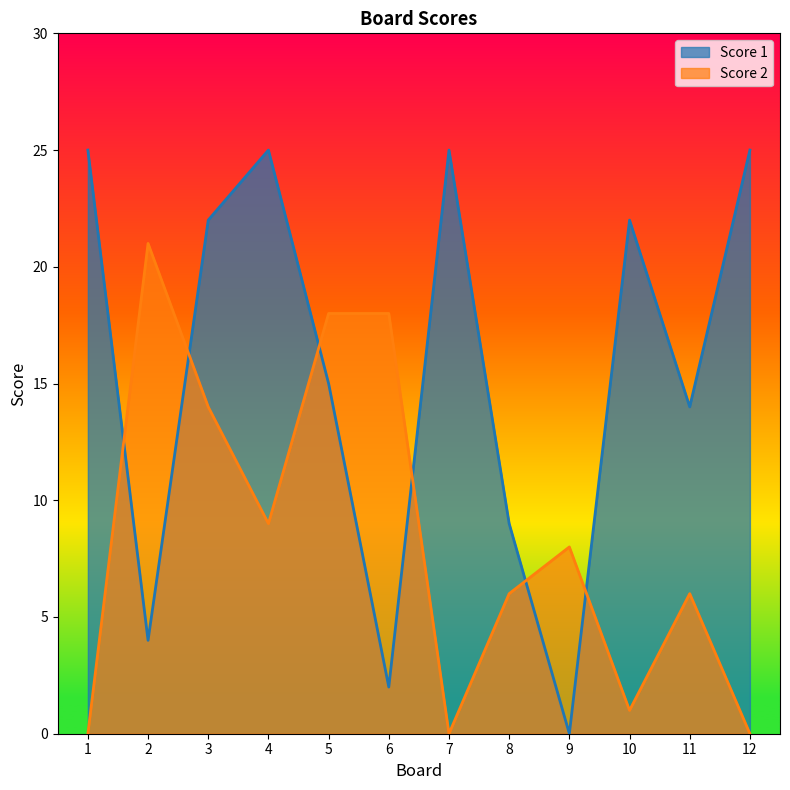

Is it true that Score 1 equals 10 at 1?

False